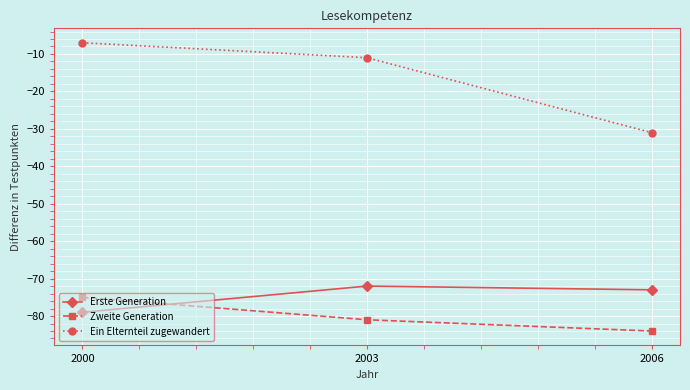

Which series has the largest total across all categories?

Ein Elternteil zugewandert